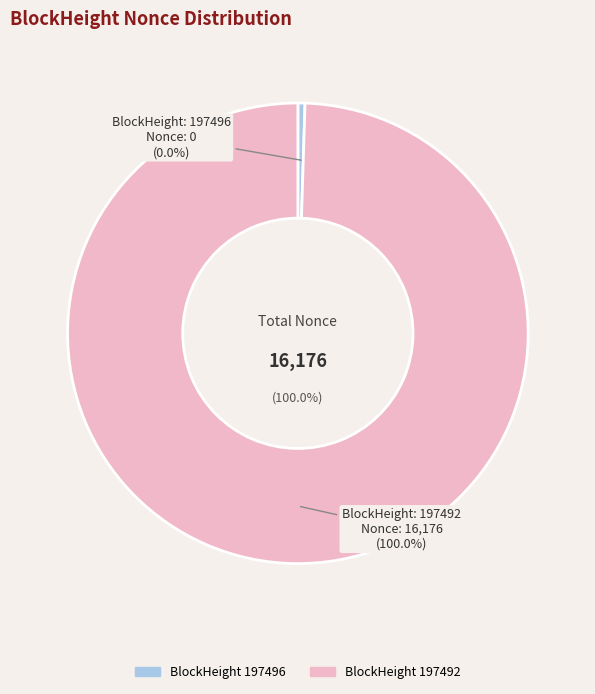

True or false: 197492 accounts for 100% of the total.

True